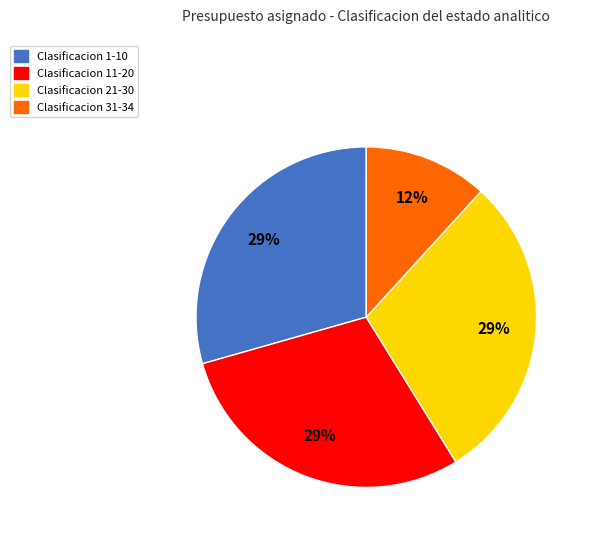

Which category has the smallest portion of the pie?

Clasificacion 31-34